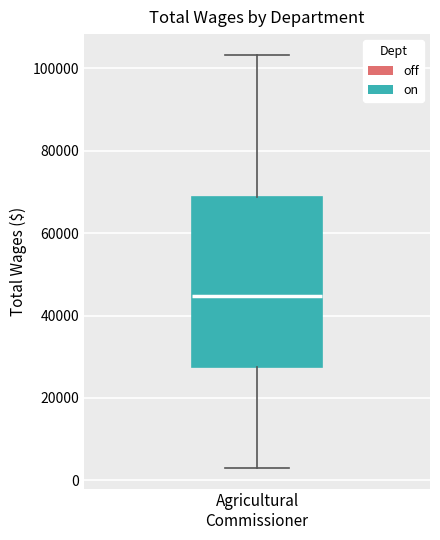

Read this box plot against the y-axis: the position of the median line, the range covered by the box, and the ends of both whiskers. The values are not printed on the chart, so give them approximately, as read against the axis.

median 44000, box 28000 to 68000, whiskers 4000 to 104000